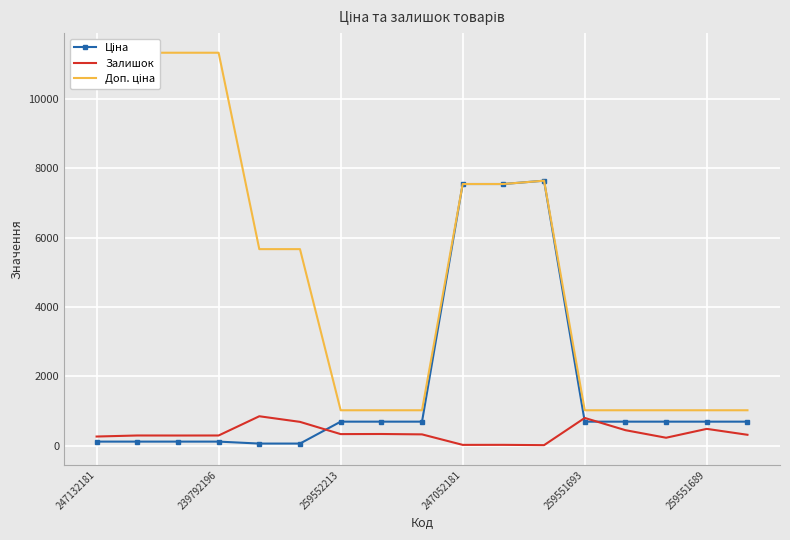

The Залишок series shows 330.0 at 259552213. True or false?

True